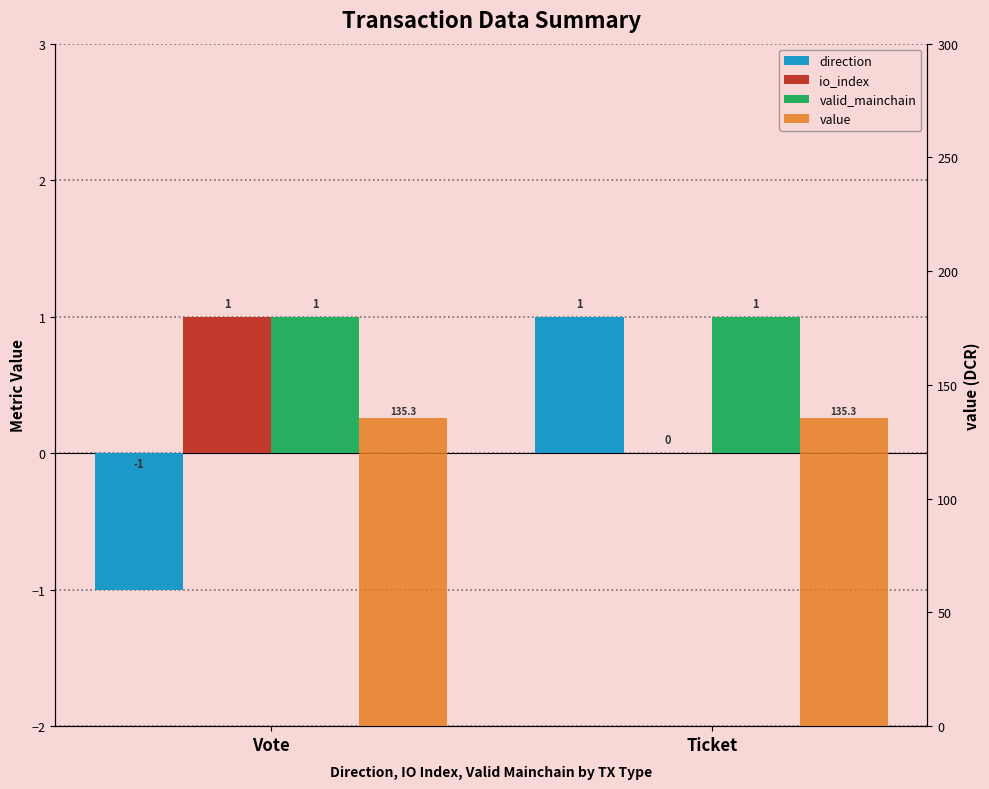

What is the minimum value shown in the chart?

-1.0